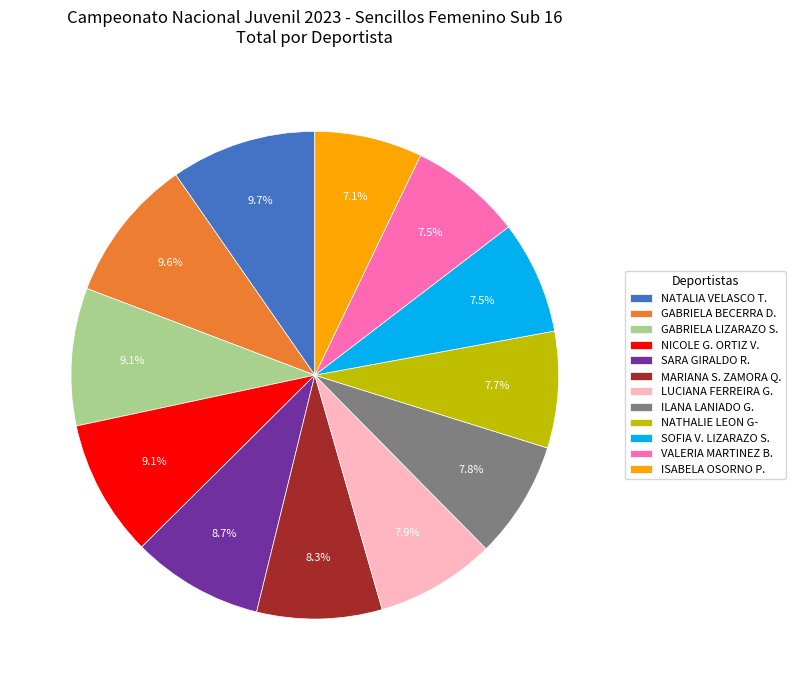

Approximately how many times larger is the value at MARIANA S. ZAMORA Q. compared to NATALIA VELASCO T.?

0.9